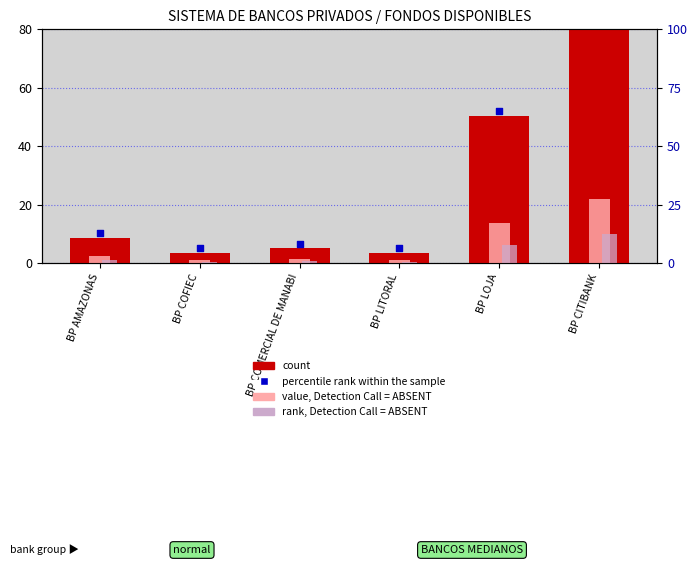

Which series has the largest Y range (max minus min)?

count